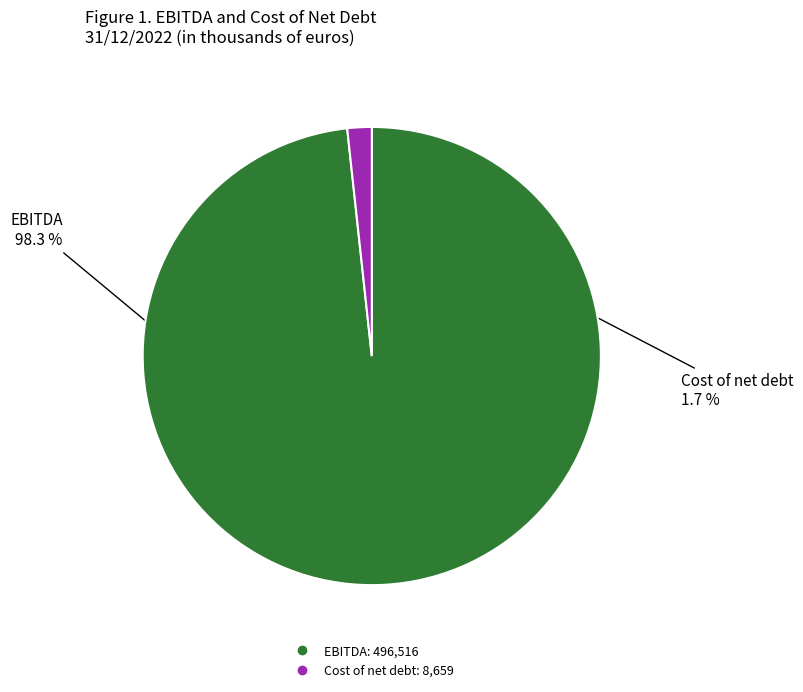

To the nearest percent, what percentage of the pie is Cost of net debt?

2%